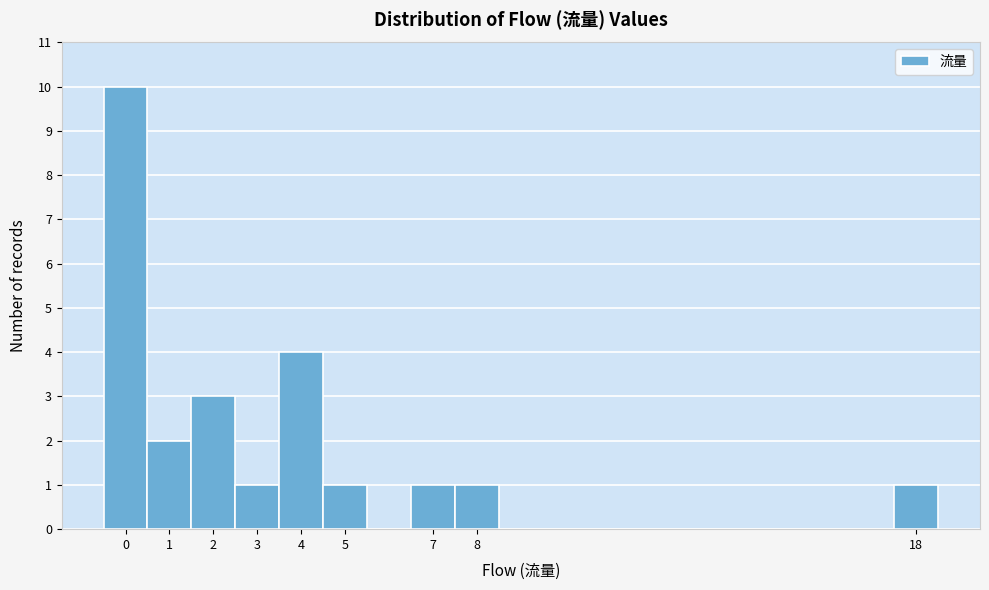

Reading left to right, list every bar in this chart as the range it spans on the x-axis followed by its height. The values are not printed on the chart, so give them approximately, as read against the axis.

-0.5 to 0.5: 10
0.5 to 1.5: 2
1.5 to 2.5: 3
2.5 to 3.5: 1
3.5 to 4.5: 4
4.5 to 5.5: 1
5.5 to 6.5: 0
6.5 to 7.5: 1
7.5 to 8.5: 1
8.5 to 9.5: 0
9.5 to 10.5: 0
10.5 to 11.5: 0
11.5 to 12.5: 0
12.5 to 13.5: 0
13.5 to 14.5: 0
14.5 to 15.5: 0
15.5 to 16.5: 0
16.5 to 17.5: 0
17.5 to 18.5: 1